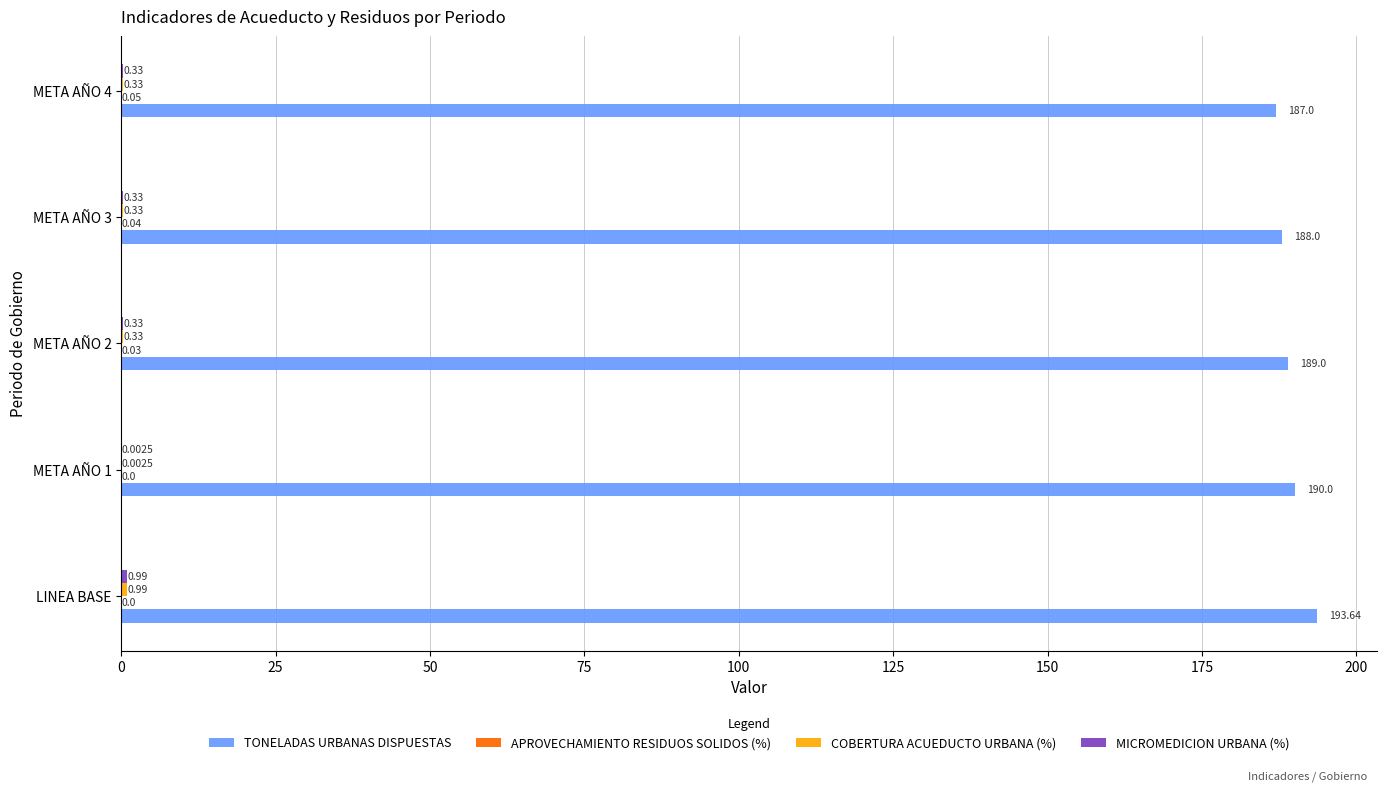

At which category does the chart reach its peak across all series?

LINEA BASE